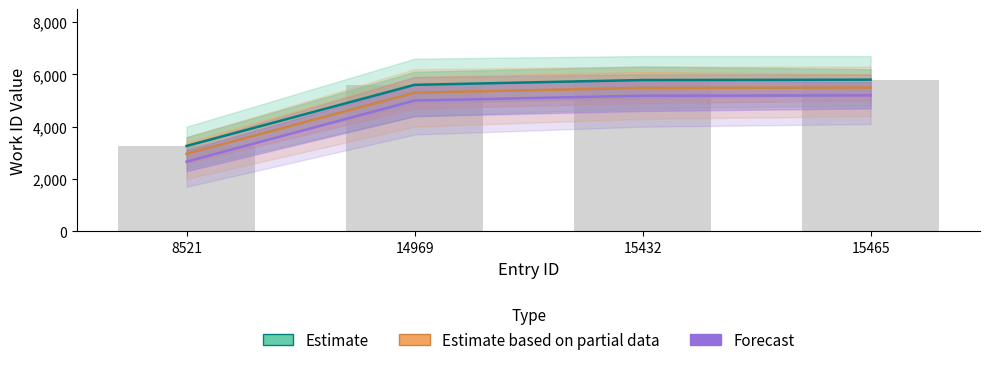

At which label does Forecast first exceed 5184?

15465